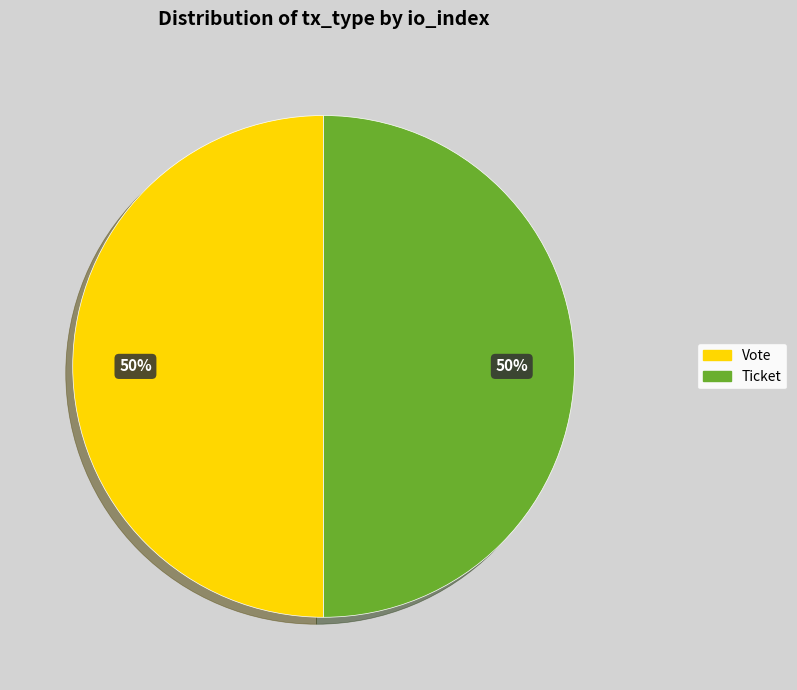

To the nearest percent, what is the average slice percentage?

50%